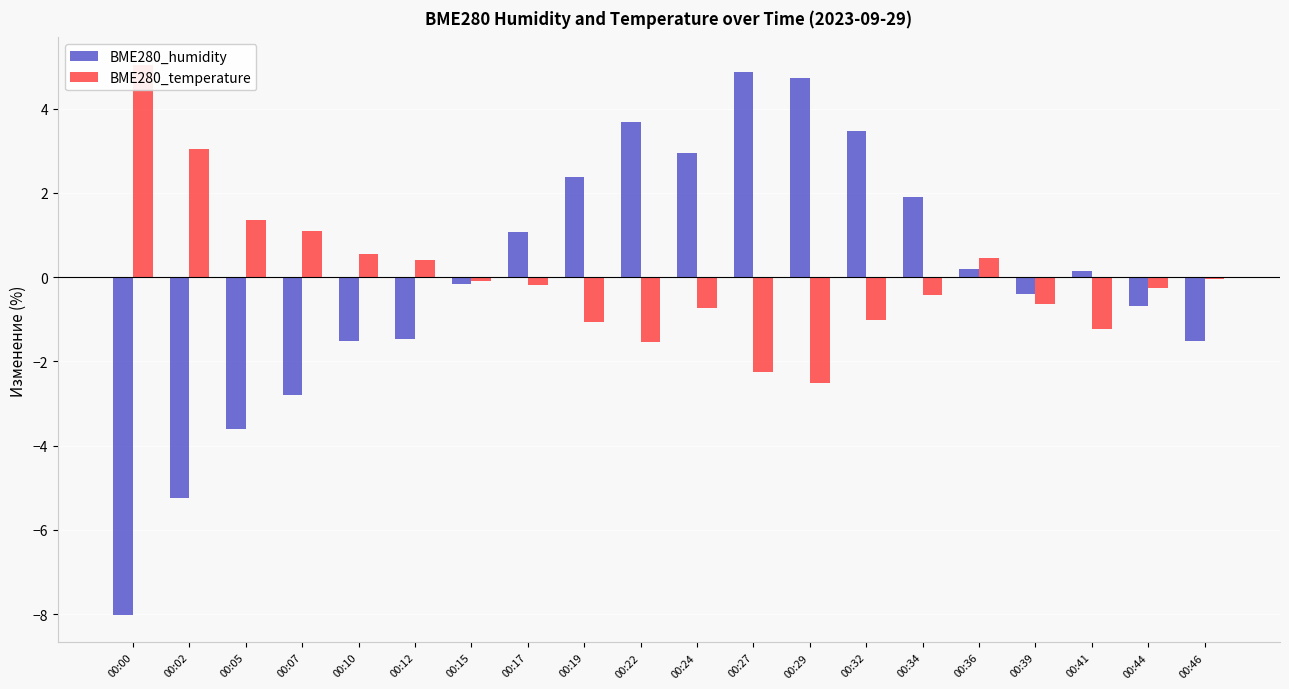

What is the maximum value shown in the chart?

5.0